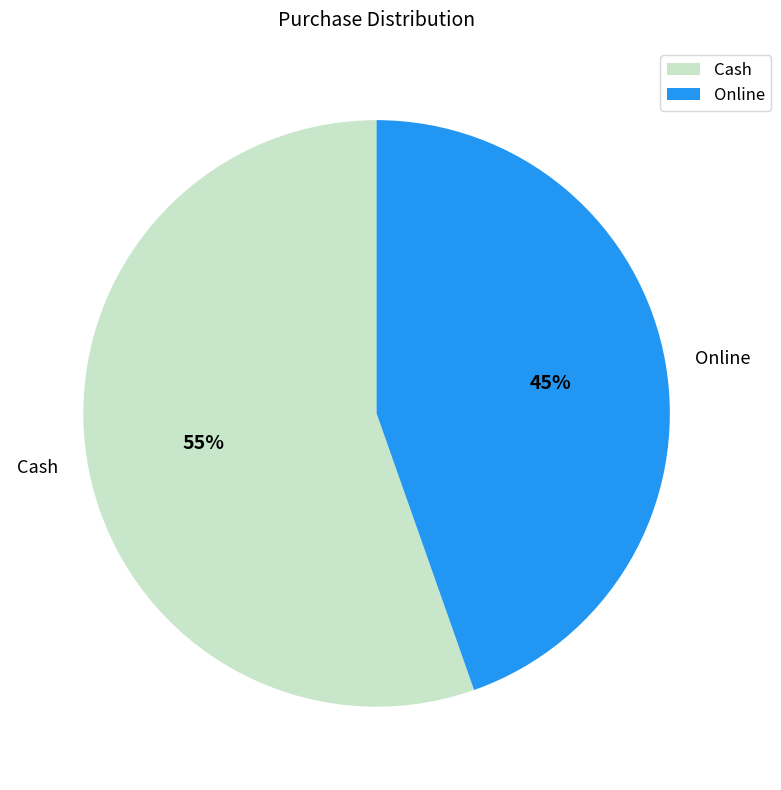

To the nearest percent, what is the combined percentage of Cash and Online?

100%